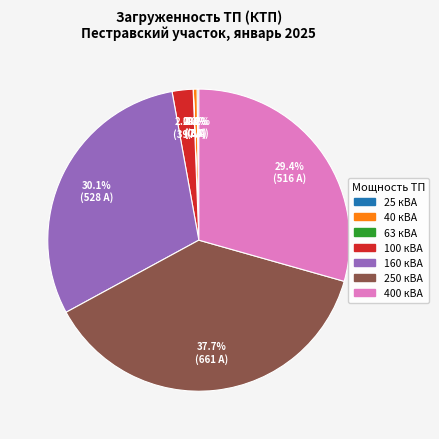

Is there any slice that represents more than half of the pie?

No